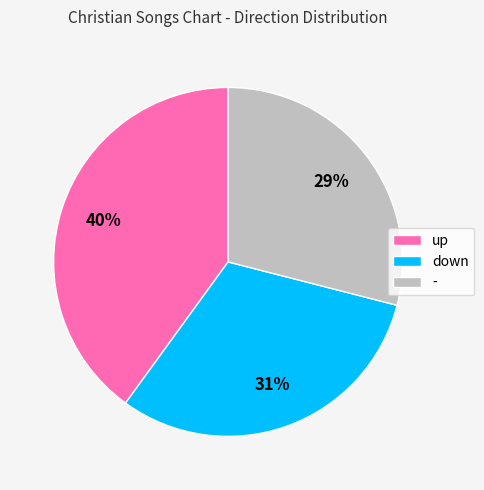

Is there any slice that represents more than half of the pie?

No